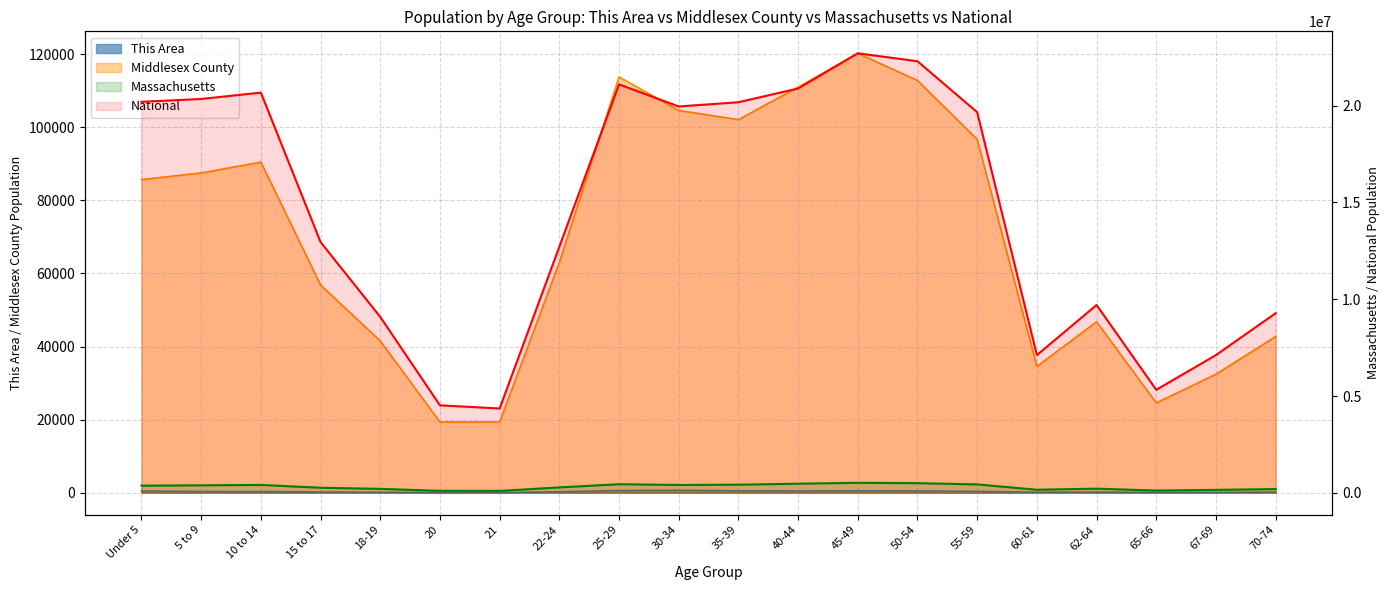

What is the difference between the Massachusetts values at 55-59 and 45-49?

82612